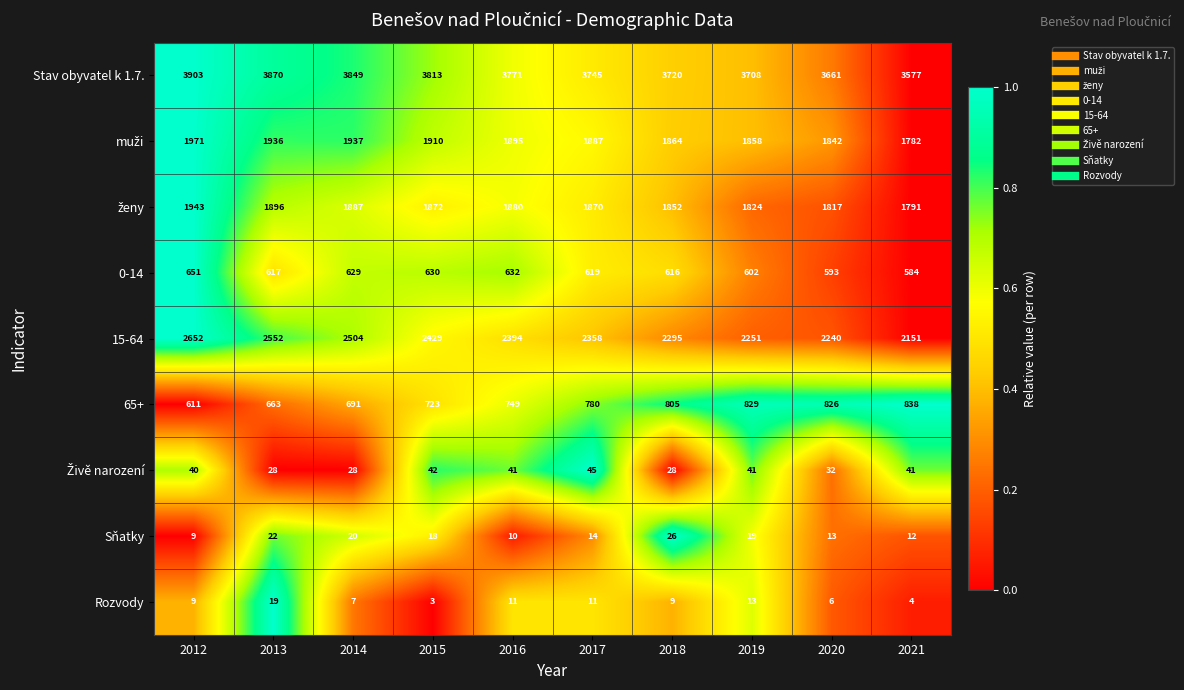

Which series has the largest range (max minus min)?

15-64